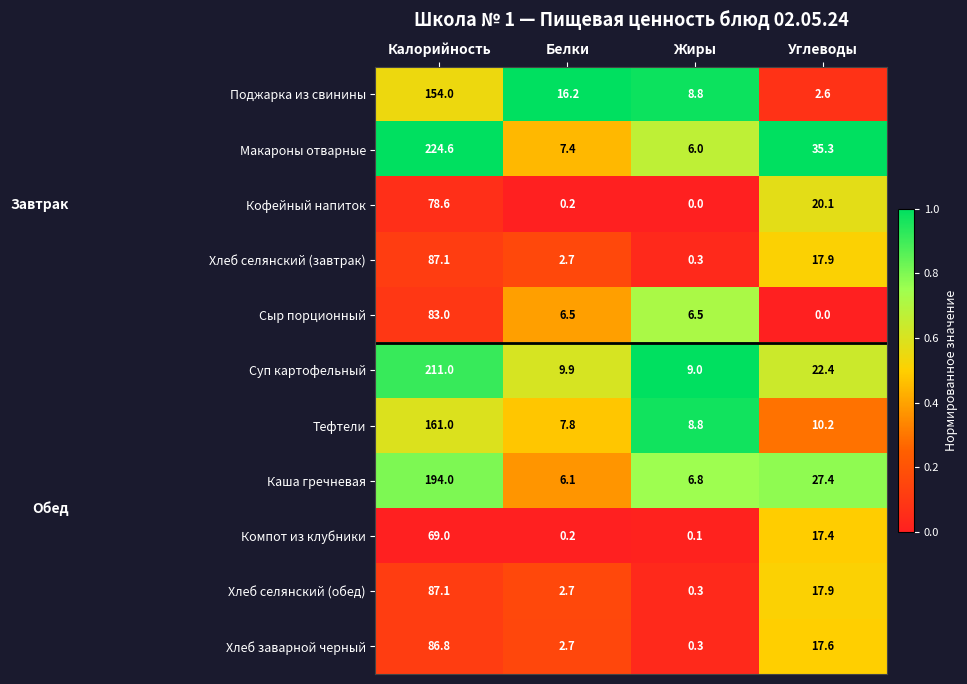

Between Жиры and Углеводы, which series saw the biggest shift?

Макароны отварные